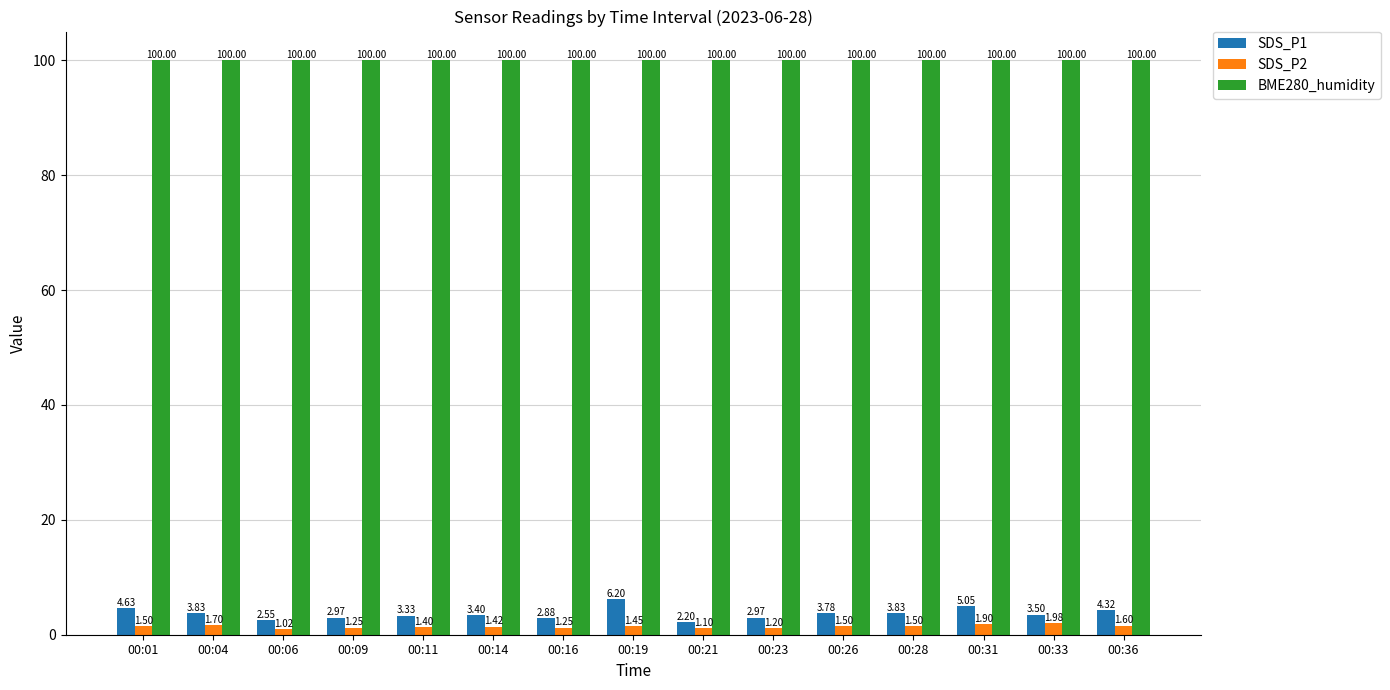

How many bars are there in each group?

3